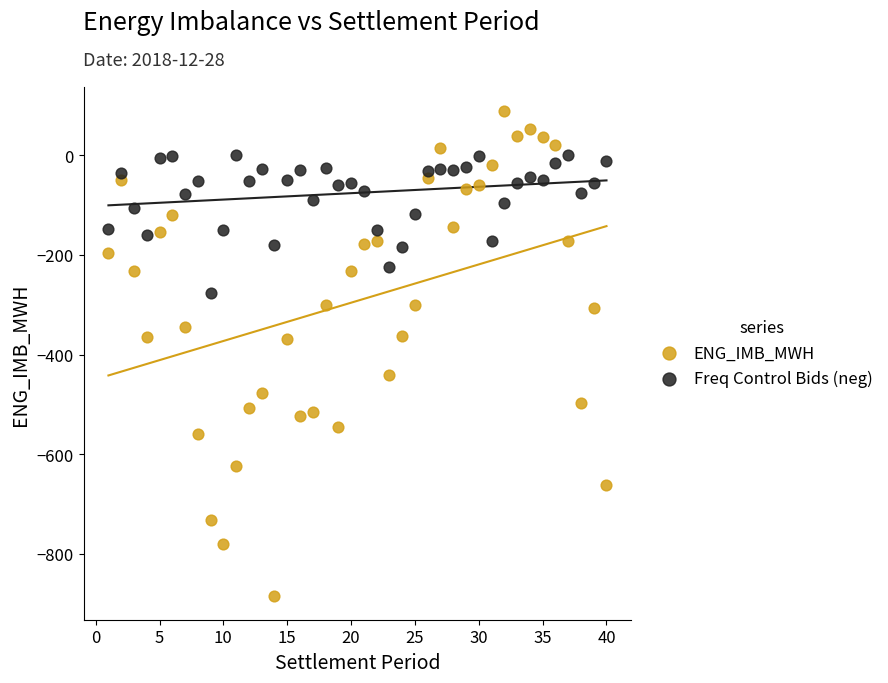

Which series has the widest spread of Y values?

ENG_IMB_MWH